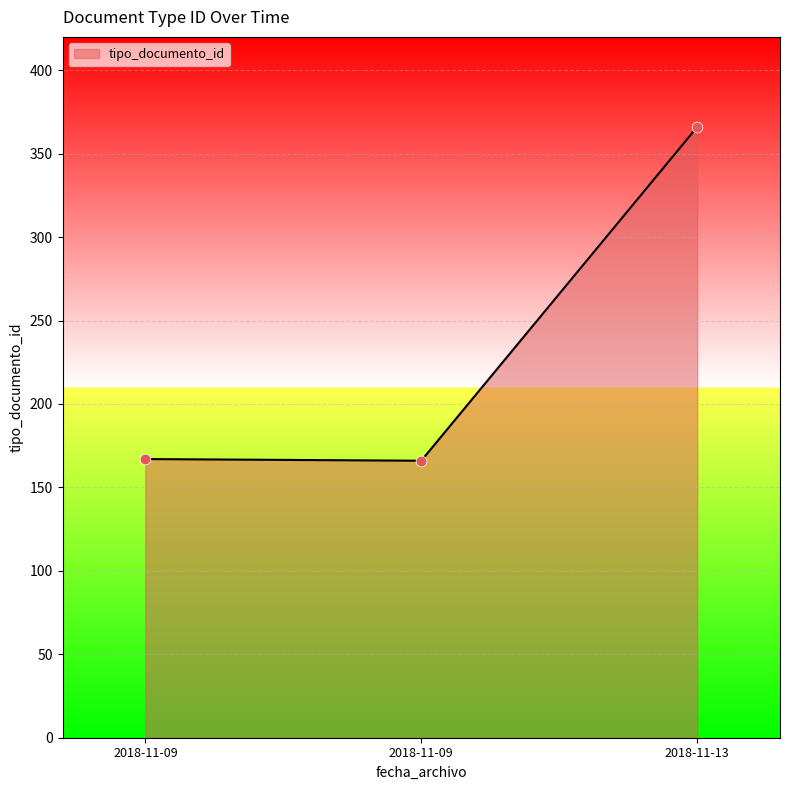

What is the lowest value of the tipo_documento_id series?

166.0